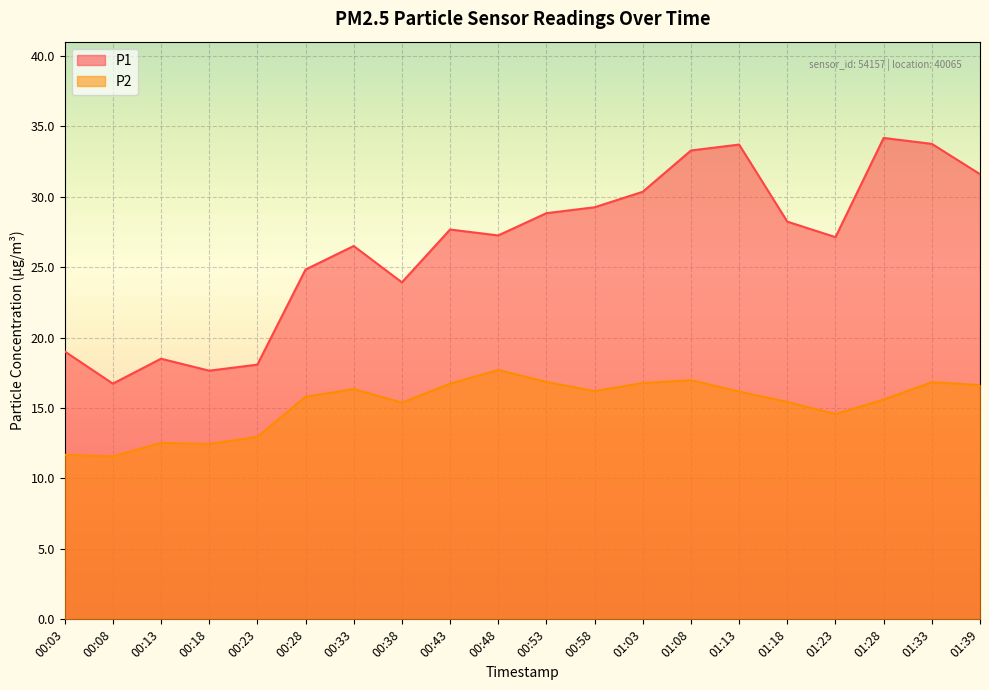

Is it true that P2 equals 3.2 at 00:23?

False